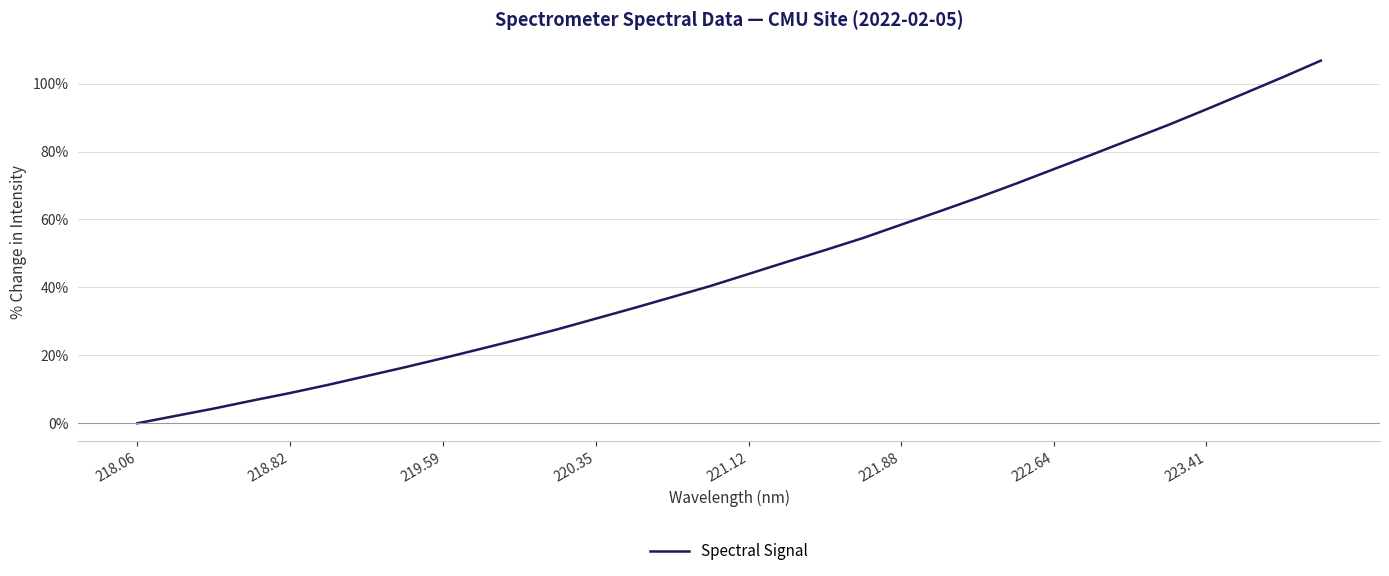

Does the chart display data point markers on the line(s)?

No